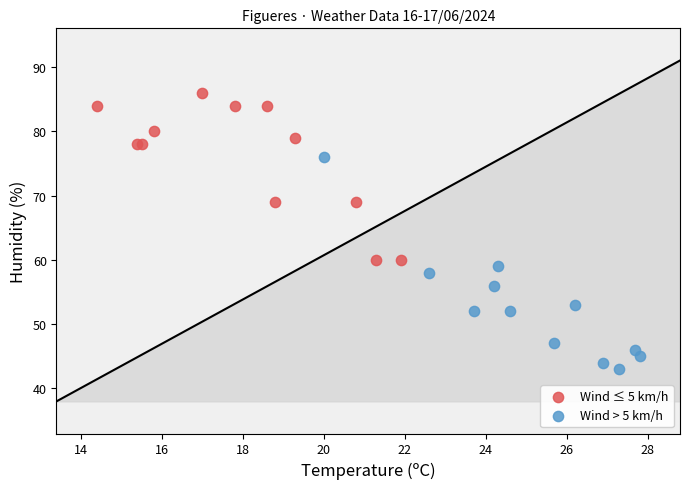

Which series has the largest Y range (max minus min)?

Wind > 5 km/h